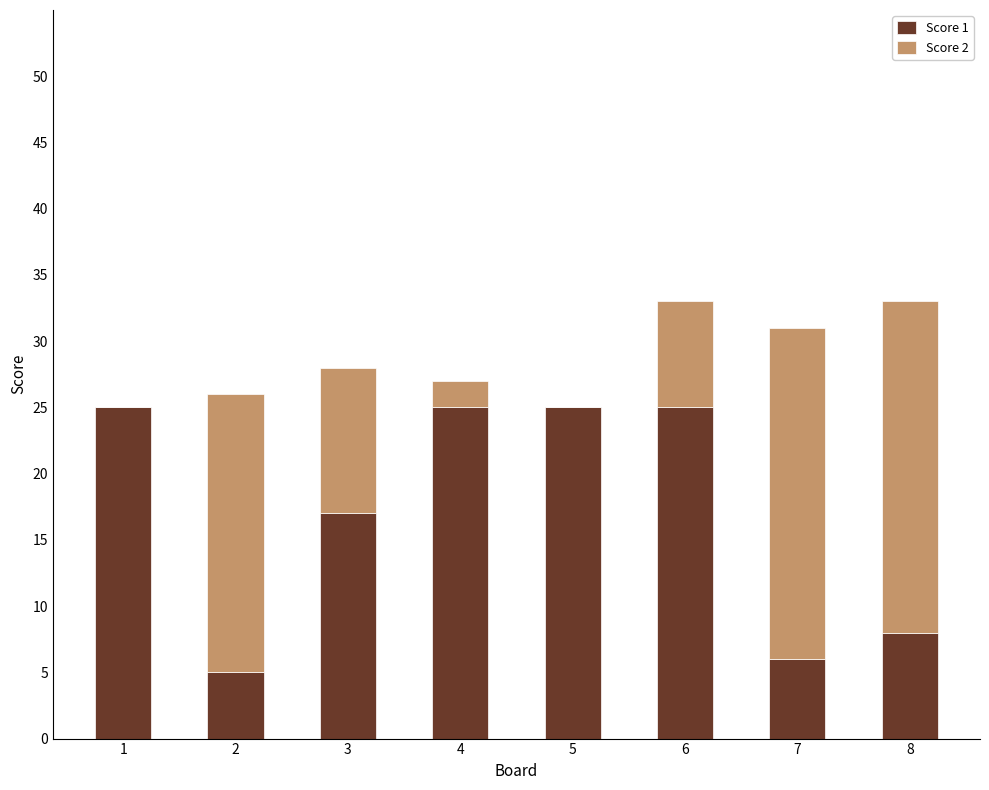

What is the total value across all series at 1?

25